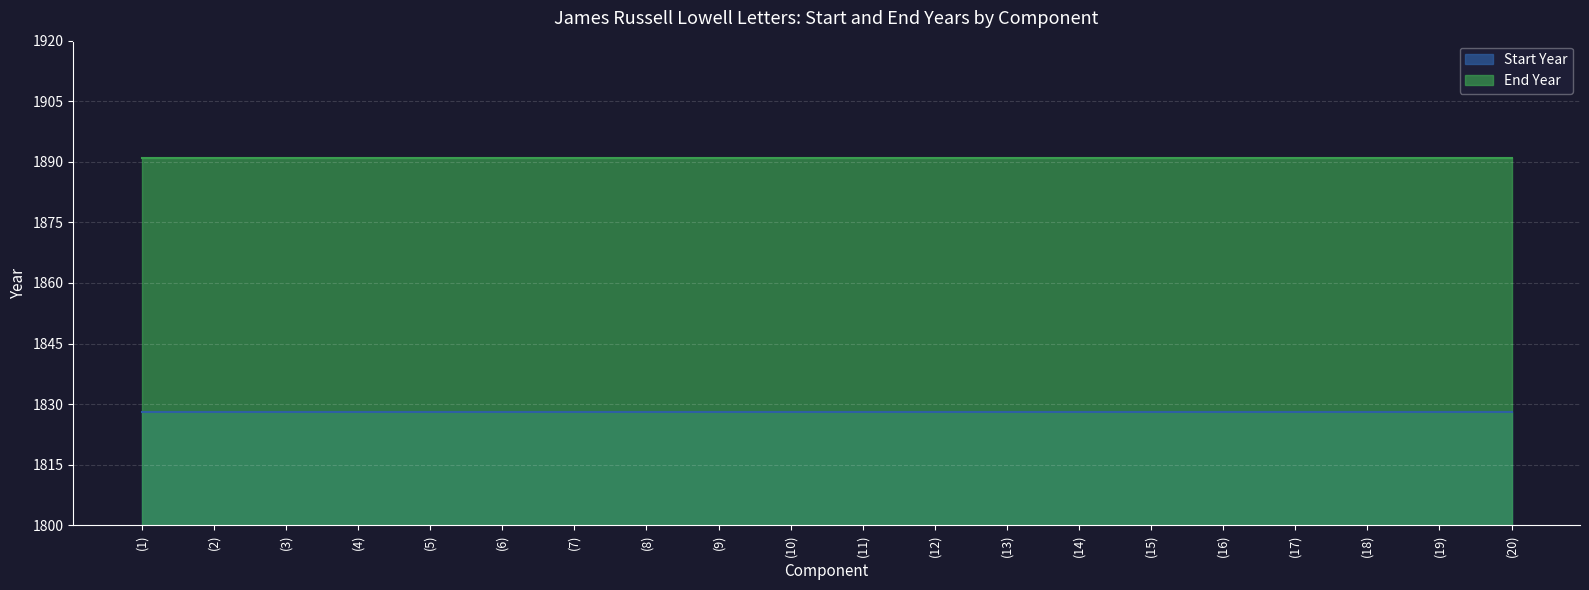

At how many categories does at least one series exceed 1859?

20